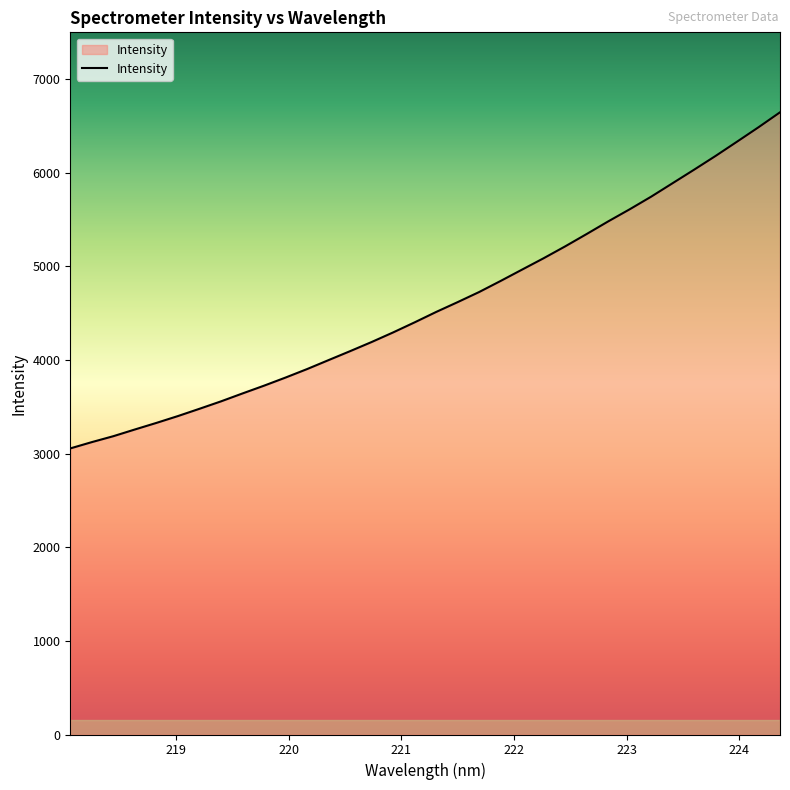

What is the difference between the maximum and minimum values?

3590.0